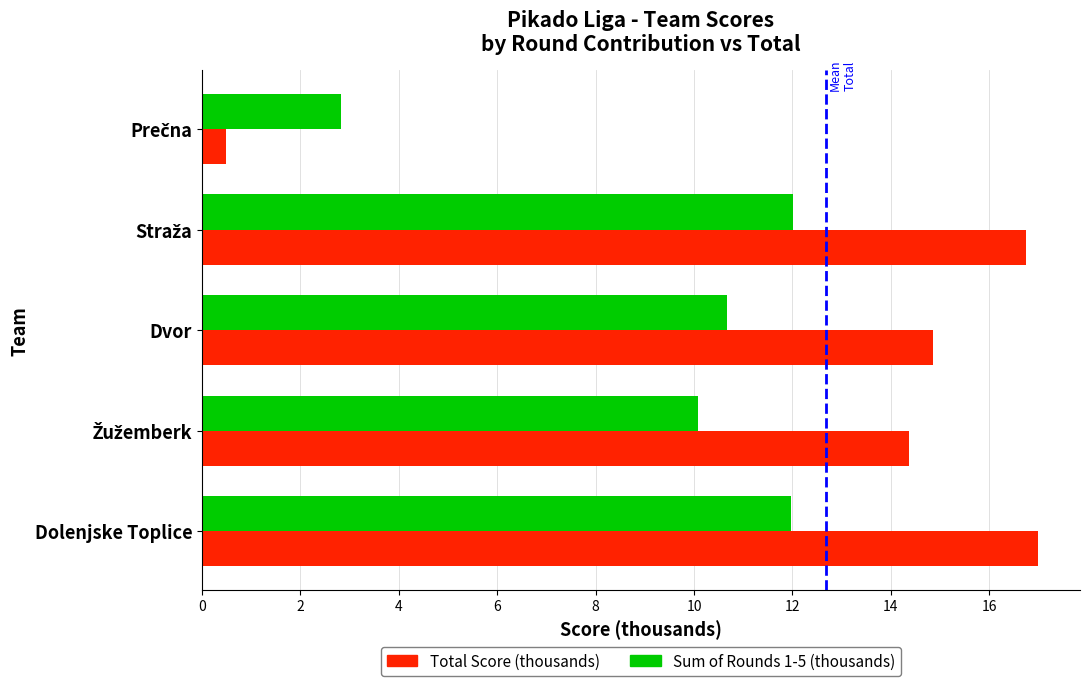

What is the difference between the second highest and minimum values in the Total Score (thousands) series?

16.2